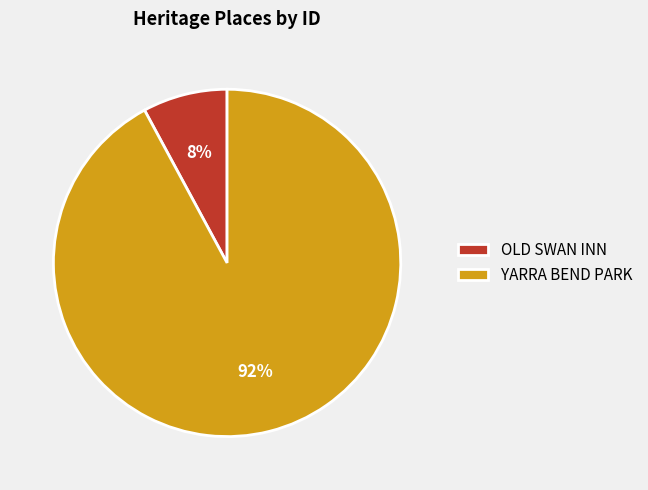

To the nearest percent, what percentage of the pie is OLD SWAN INN?

8%